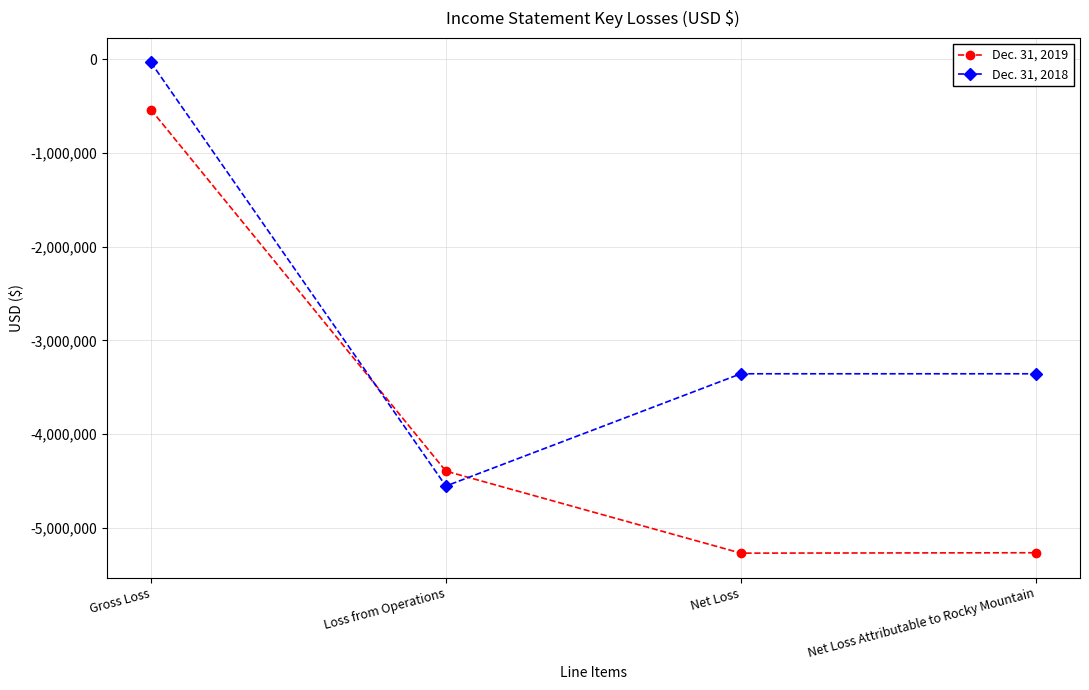

True or false: Dec. 31, 2019 and Dec. 31, 2018 intersect in this chart.

True